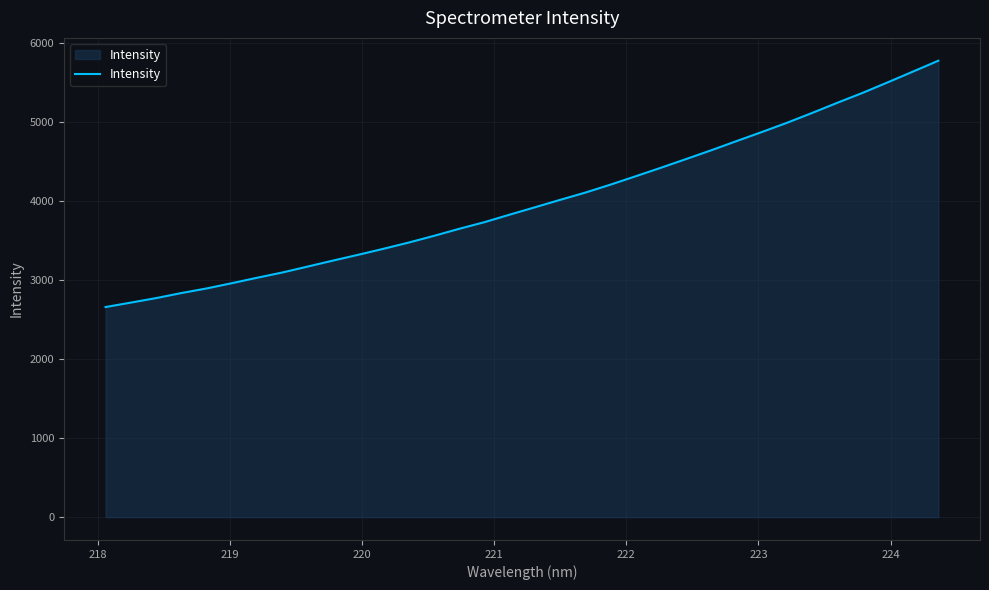

What is the maximum value shown in the chart?

5780.1